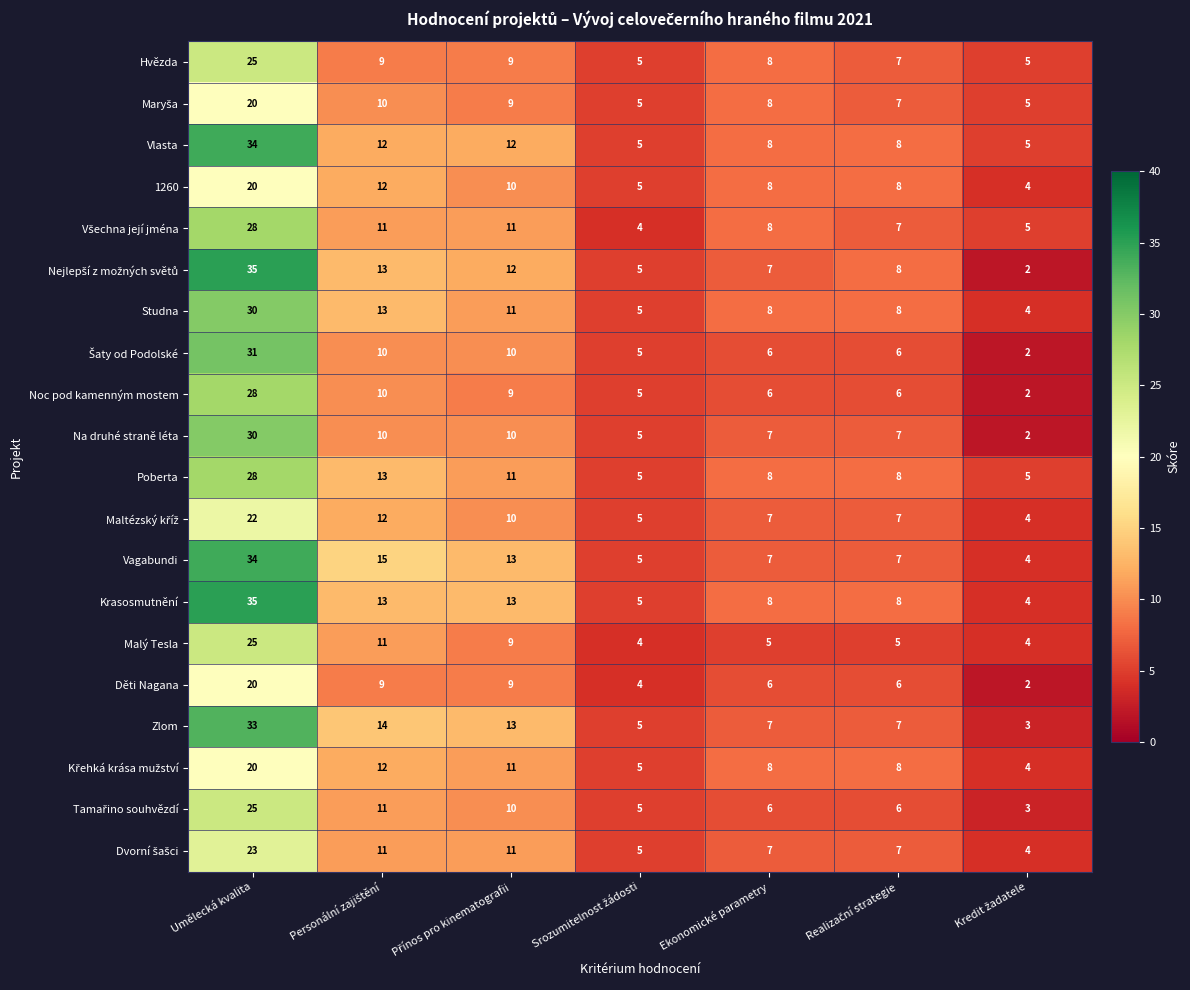

Which series has the largest total across all categories?

Krasosmutnění